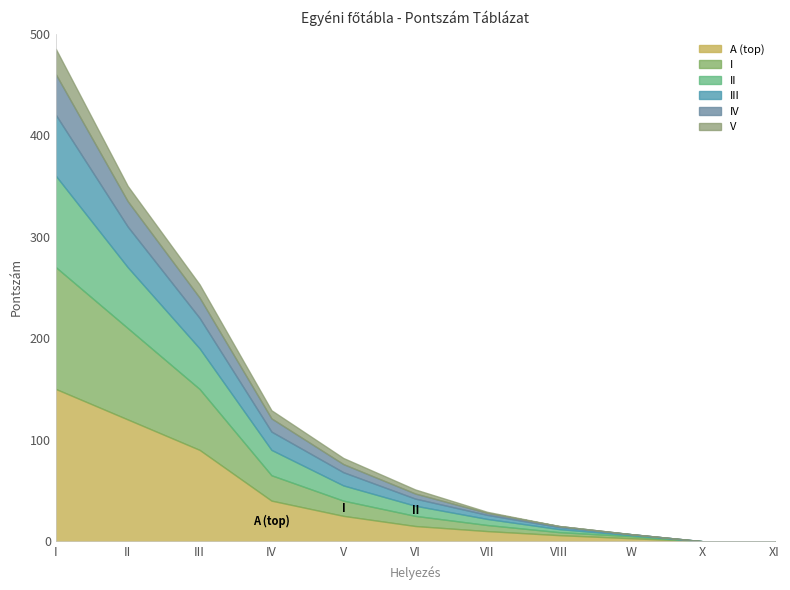

Reading left to right, what are all the values shown in this chart?

A (top): I=150	II=120	III=90	IV=40	V=25	VI=15	VII=10	VIII=6	W=3	X=0	XI=0
I: I=120	II=90	III=60	IV=25	V=15	VI=10	VII=6	VIII=3	W=2	X=0	XI=0
II: I=90	II=60	III=40	IV=25	V=15	VI=10	VII=6	VIII=3	W=1	X=0	XI=0
III: I=60	II=40	III=30	IV=18	V=13	VI=7	VII=4	VIII=2	W=1	X=0	XI=0
IV: I=40	II=25	III=20	IV=13	V=8	VI=5	VII=2	VIII=1	W=0	X=0	XI=0
V: I=25	II=15	III=13	IV=8	V=6	VI=4	VII=1	VIII=0	W=0	X=0	XI=0